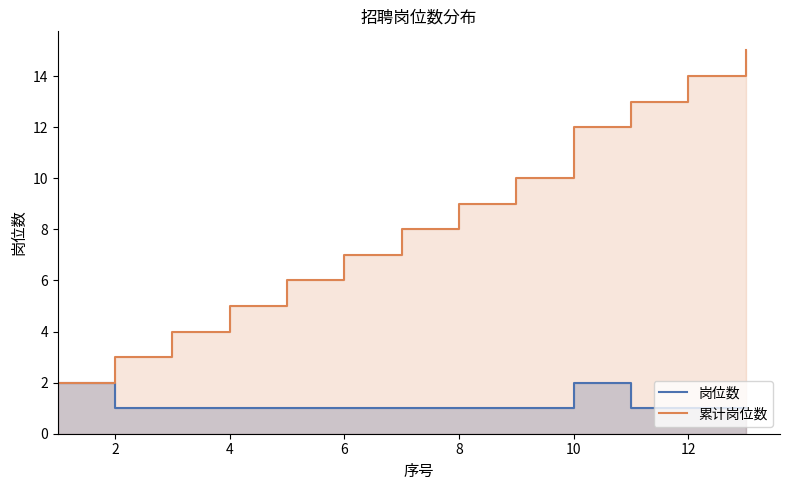

Between 8 and 12, which is larger?

8